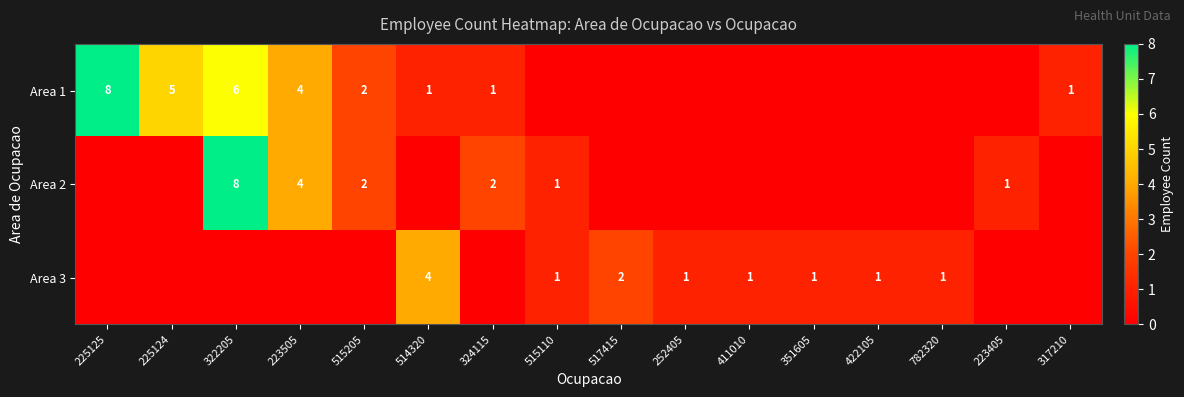

Is it true that Area 1 equals 8 at 225125?

True